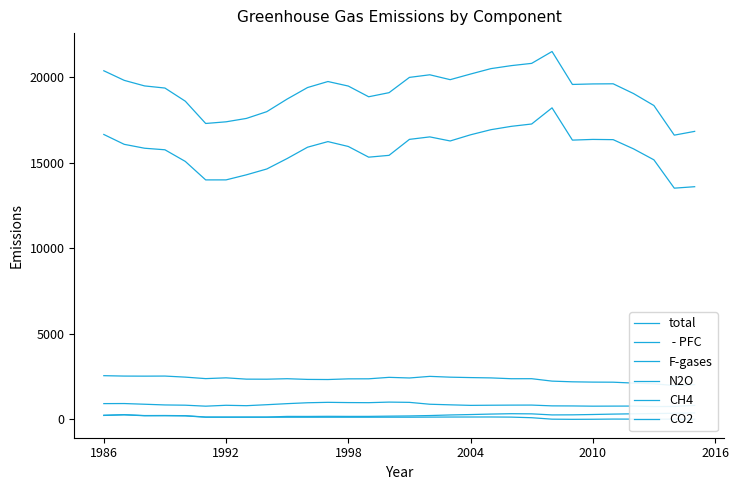

How many distinct data groups are displayed?

6